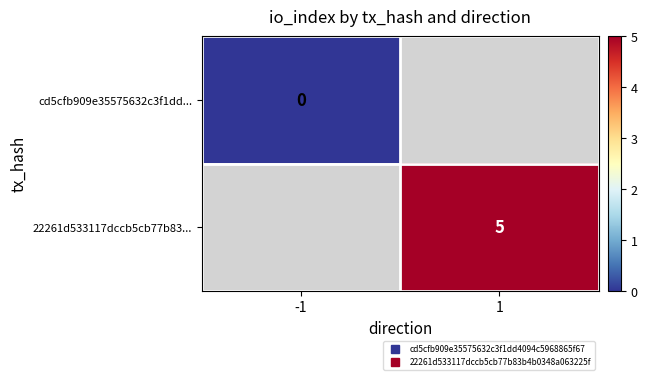

At 1, list the series in order from smallest to largest.

cd5cfb909e35575632c3f1dd..., 22261d533117dccb5cb77b83...